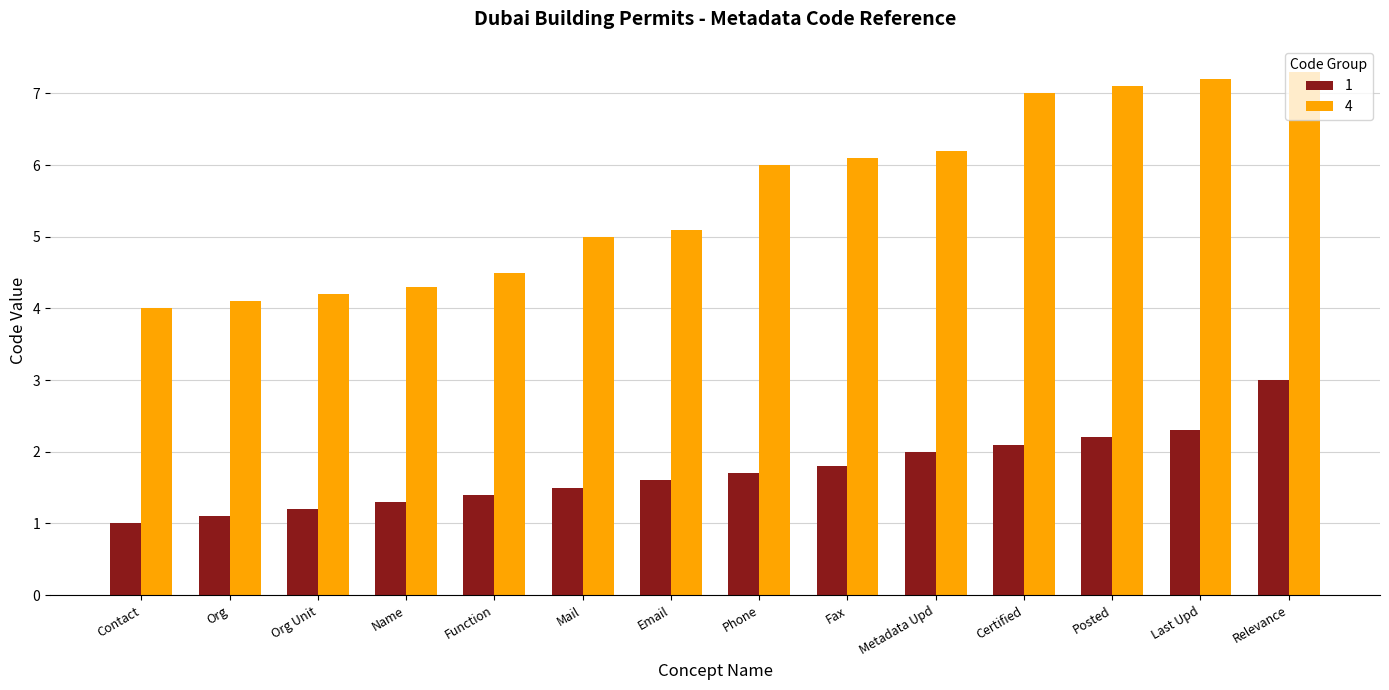

At which label is 1 closest to 2?

Metadata Upd